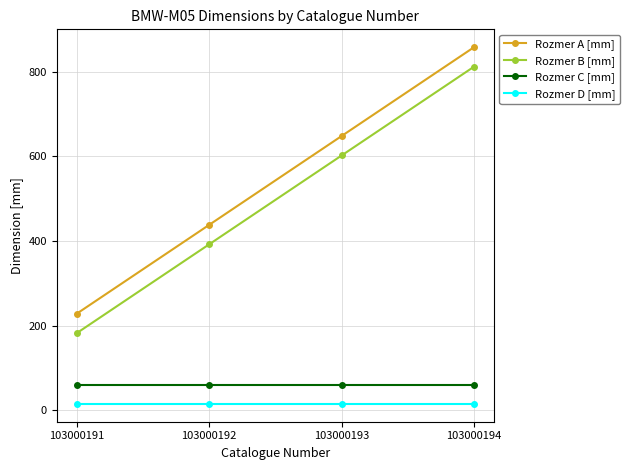

Rank the categories by Rozmer A [mm] value from lowest to highest.

103000191, 103000192, 103000193, 103000194